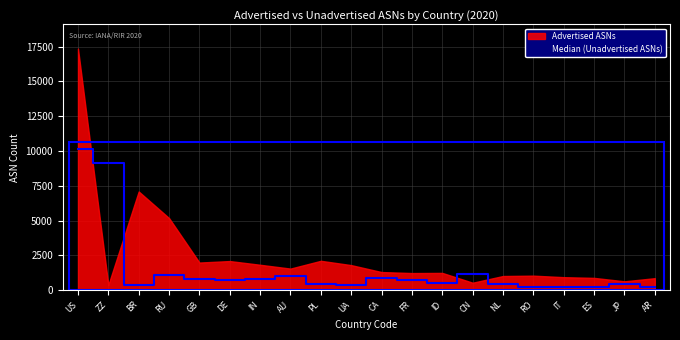

What is the difference between the highest and lowest values at PL?

1653